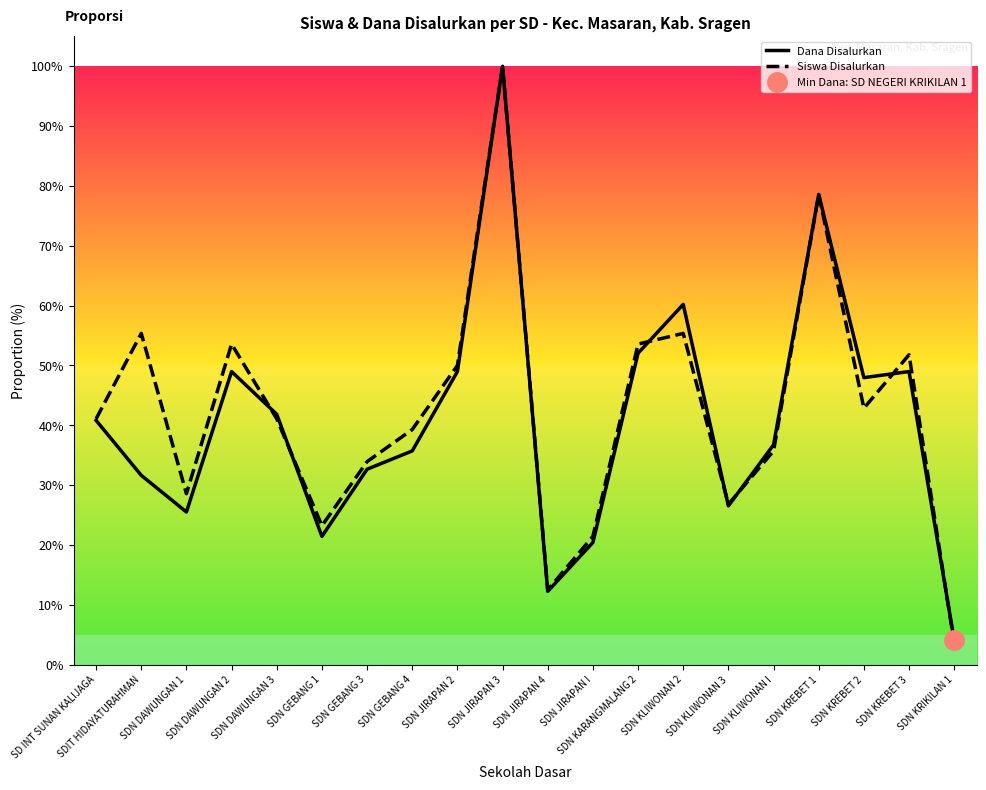

Is it true that Siswa Disalurkan equals 35.7 at SDN KLIWONAN I?

True